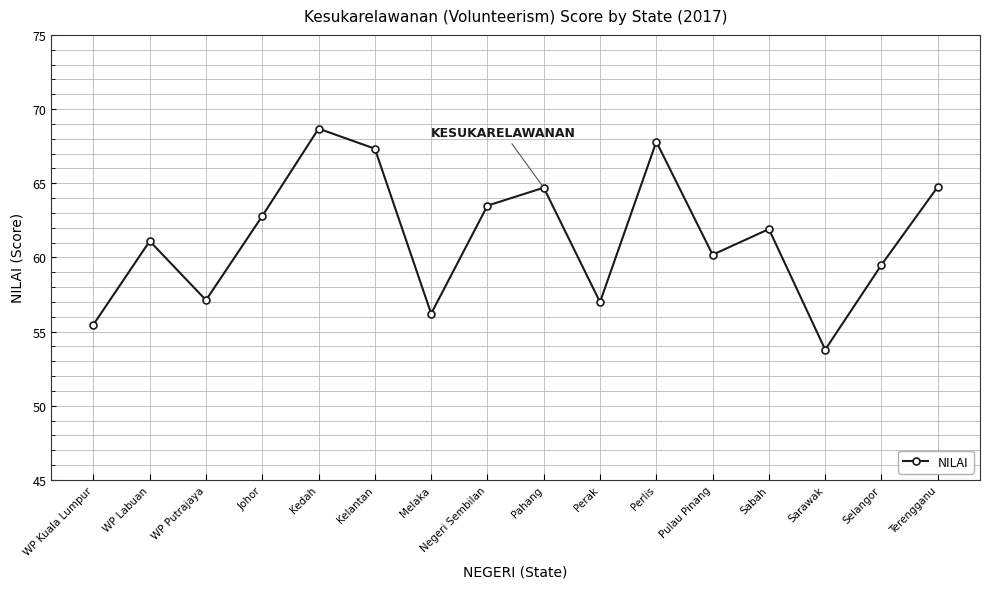

Which has a higher value, Pulau Pinang or Negeri Sembilan?

Negeri Sembilan